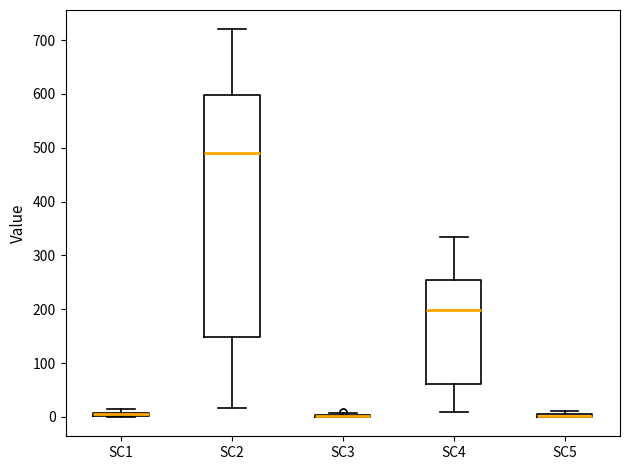

Comparing the boxes themselves (not the whiskers), which one is the tallest?

SC2